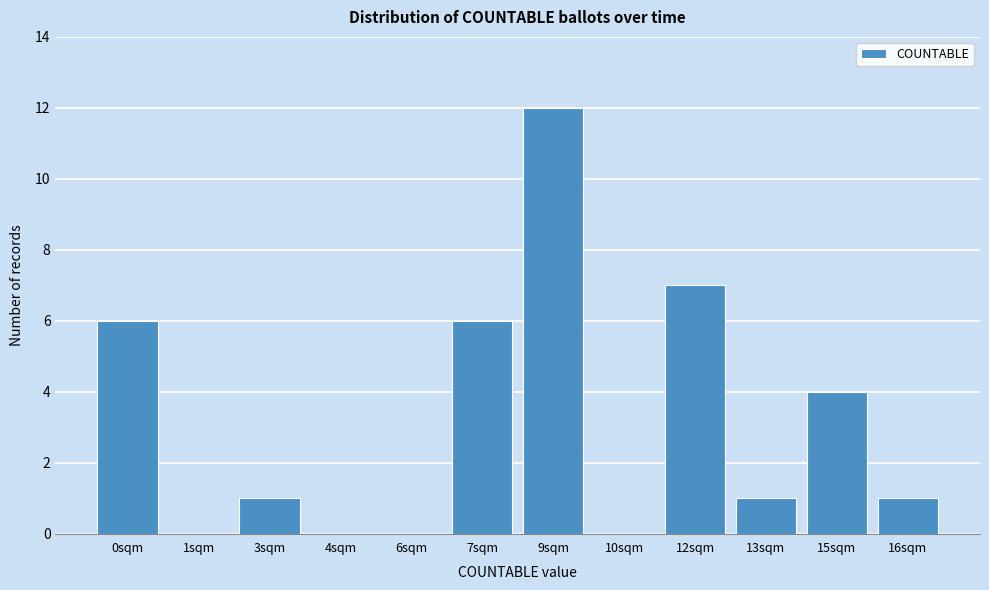

Reading right to left, what are all the values shown in this chart?

16sqm=1	15sqm=4	13sqm=1	12sqm=7	10sqm=0	9sqm=12	7sqm=6	6sqm=0	4sqm=0	3sqm=1	1sqm=0	0sqm=6